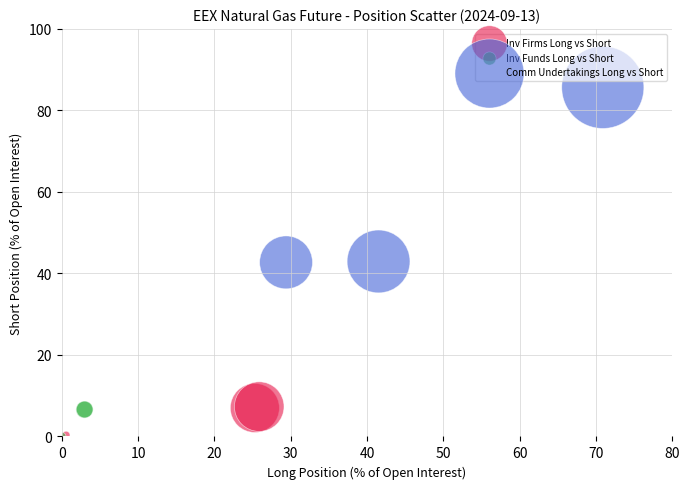

Which series has the largest Y range (max minus min)?

Comm Undertakings Long vs Short